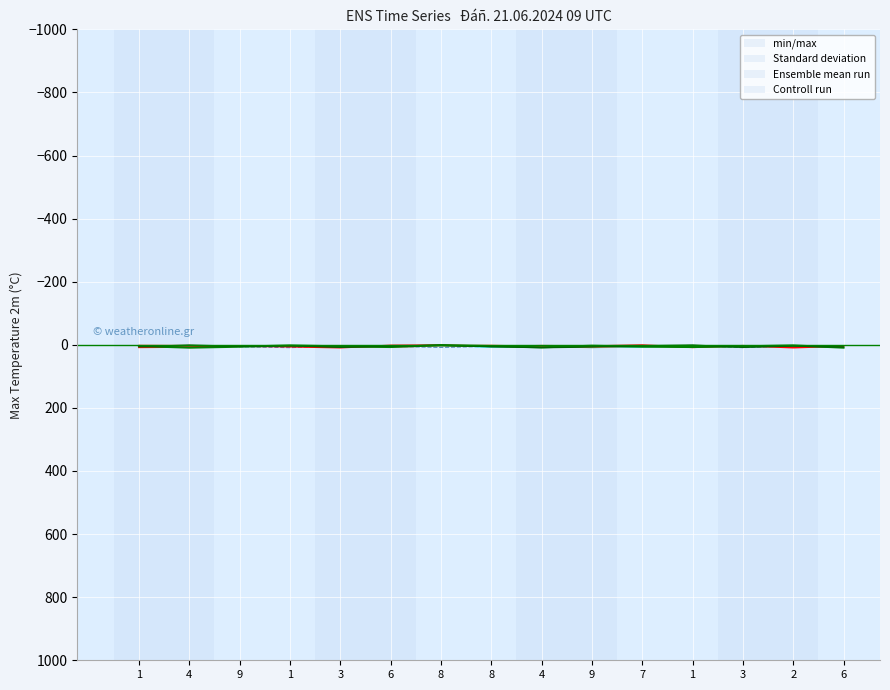

Reading left to right, what are all the values shown in this chart?

col_5: 2	8	4	6	5	3	1	8	4	9	7	2	6	5	8
col_7: 7	2	6	9	3	5	8	5	7	6	4	2	9	3	8
col_3: 1	2	5	4	7	8	3	1	6	9	5	2	4	7	5
col_2: 8	7	4	6	9	2	1	5	3	4	1	8	3	9	4
col_8: 4	9	6	2	5	7	1	4	8	3	6	7	5	2	9
col_4: 6	1	5	3	8	4	2	6	9	7	3	1	8	4	7